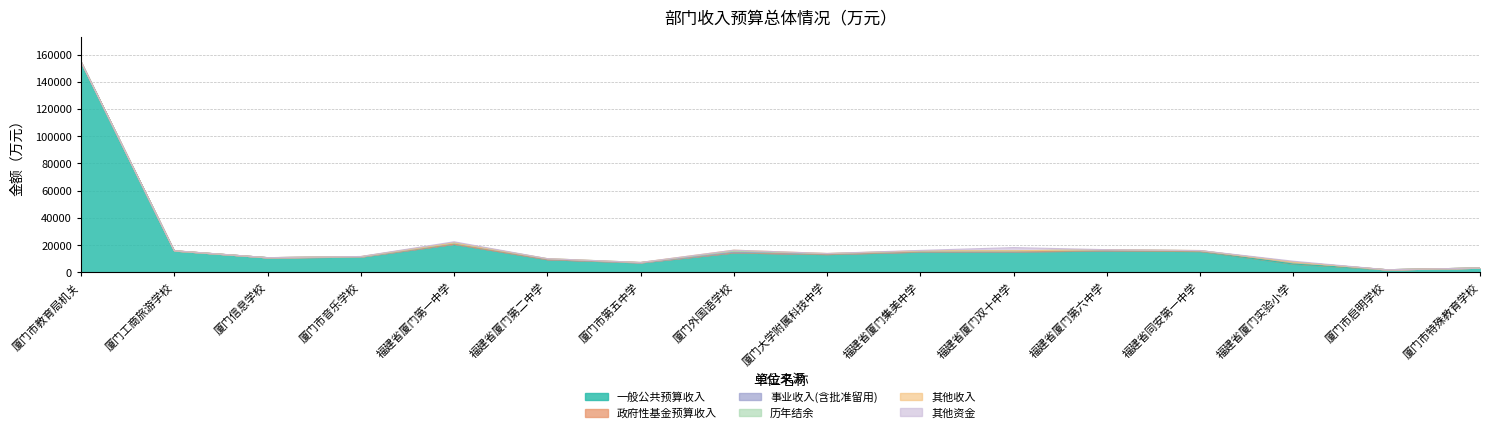

How many series are shown in this chart?

6